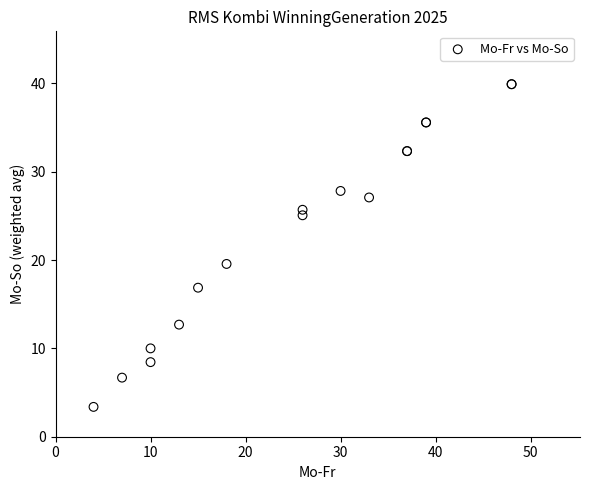

What Y value in the scatter plot is closest to 21?

19.6